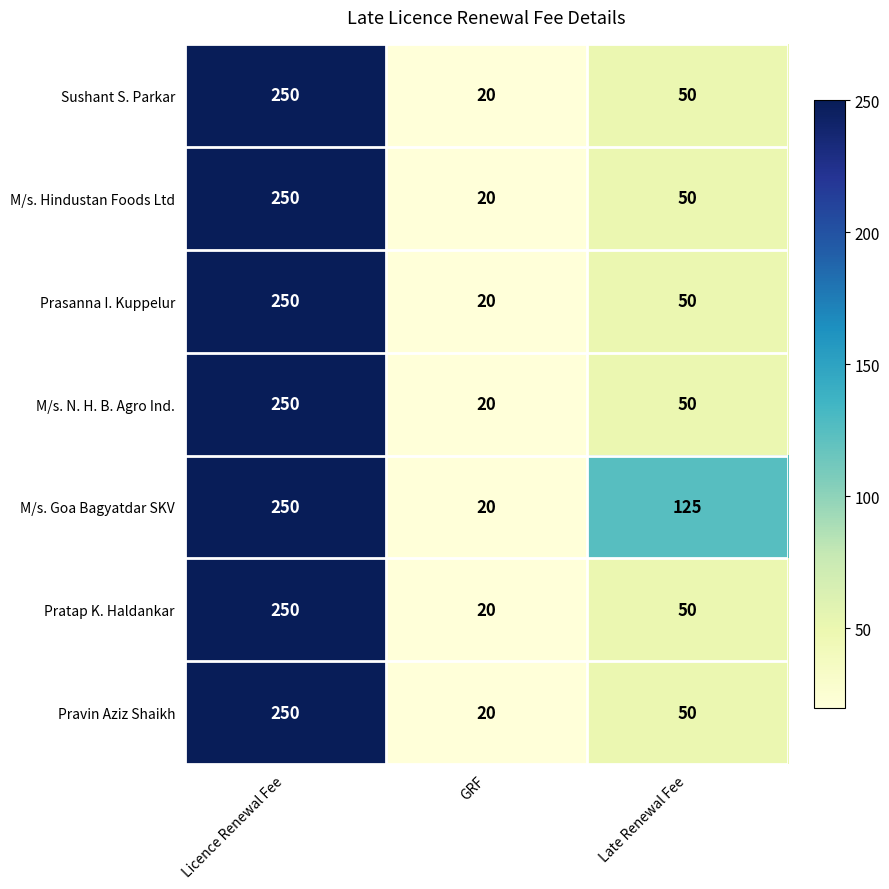

What is the average value of the M/s. N. H. B. Agro Ind. series?

107